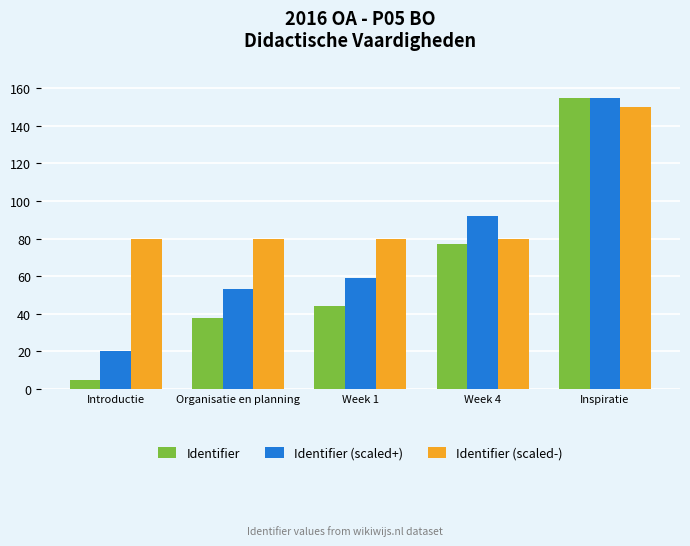

What is the label of the 4th bar from the right?

Organisatie en planning